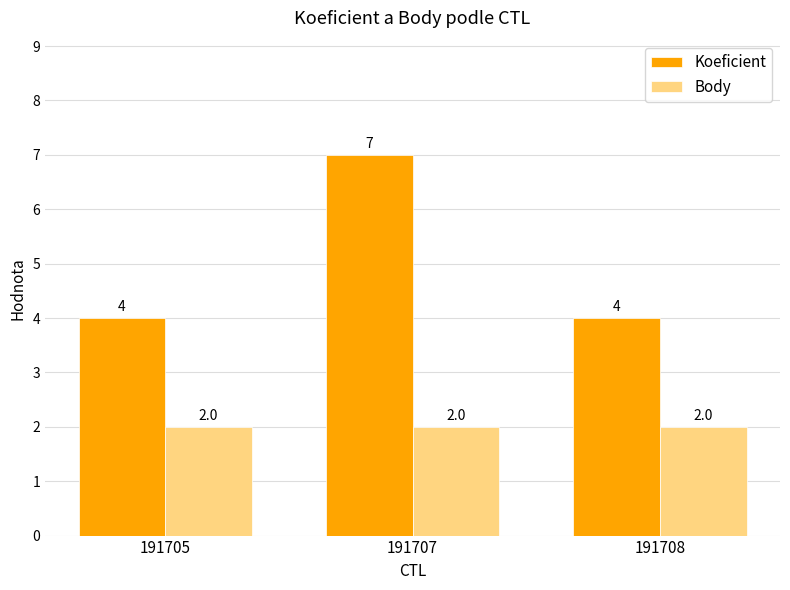

At which category does the chart reach its peak across all series?

191707